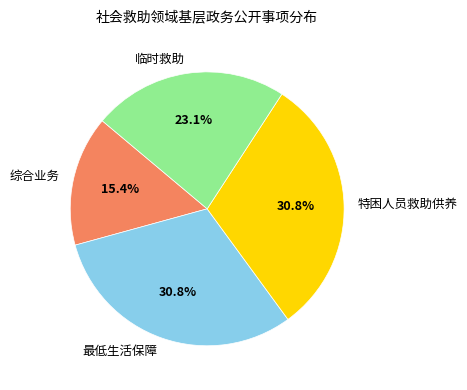

Which category has the smallest portion of the pie?

综合业务